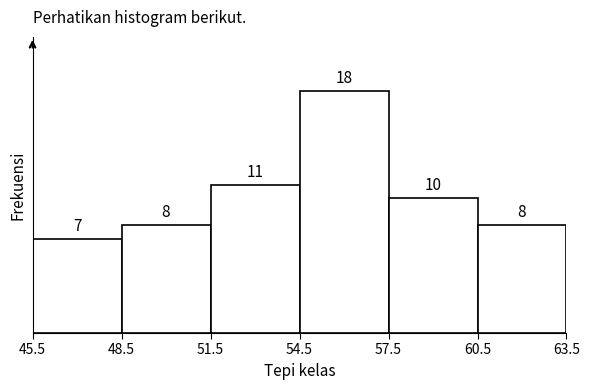

Reading left to right, transcribe this chart: for each bar, give the range it covers on the x-axis and its height.

45.5 to 48.5: 7
48.5 to 51.5: 8
51.5 to 54.5: 11
54.5 to 57.5: 18
57.5 to 60.5: 10
60.5 to 63.5: 8